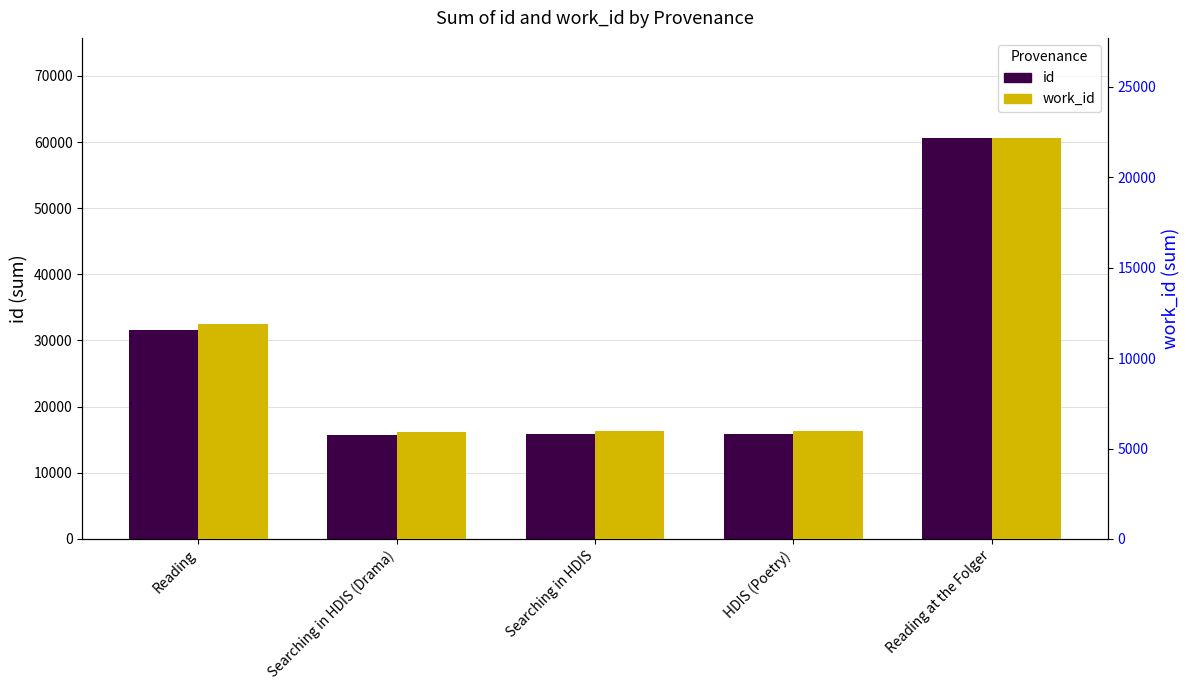

What is the label of the 2nd bar from the right?

HDIS (Poetry)